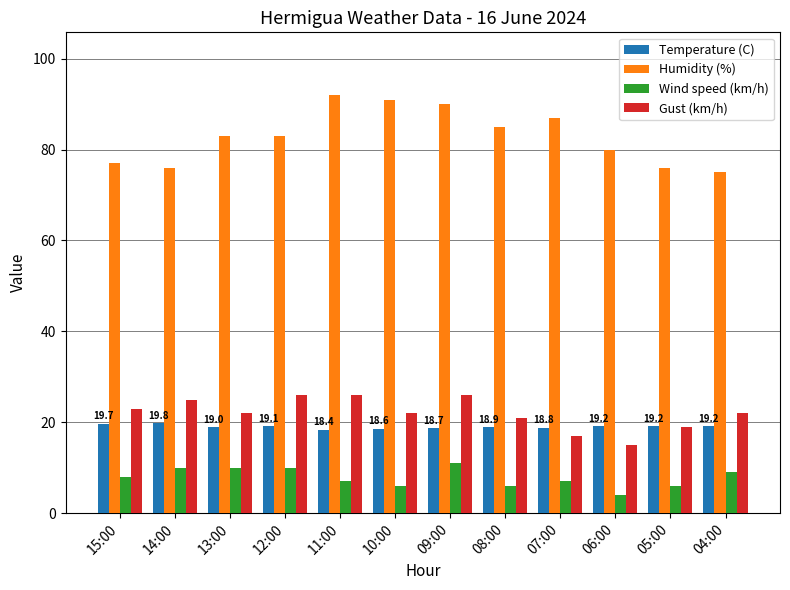

What is the sum of all Temperature (C) values?

228.6